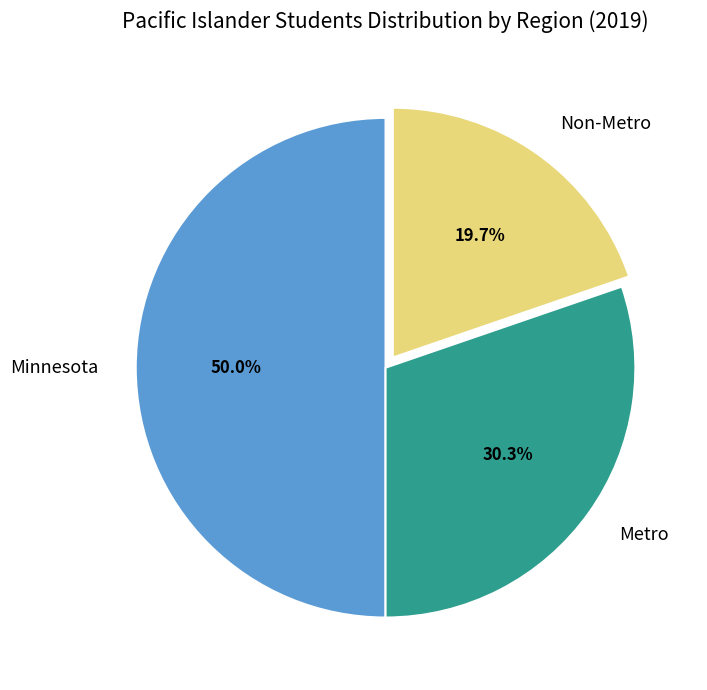

Is Non-Metro the majority of the pie?

No